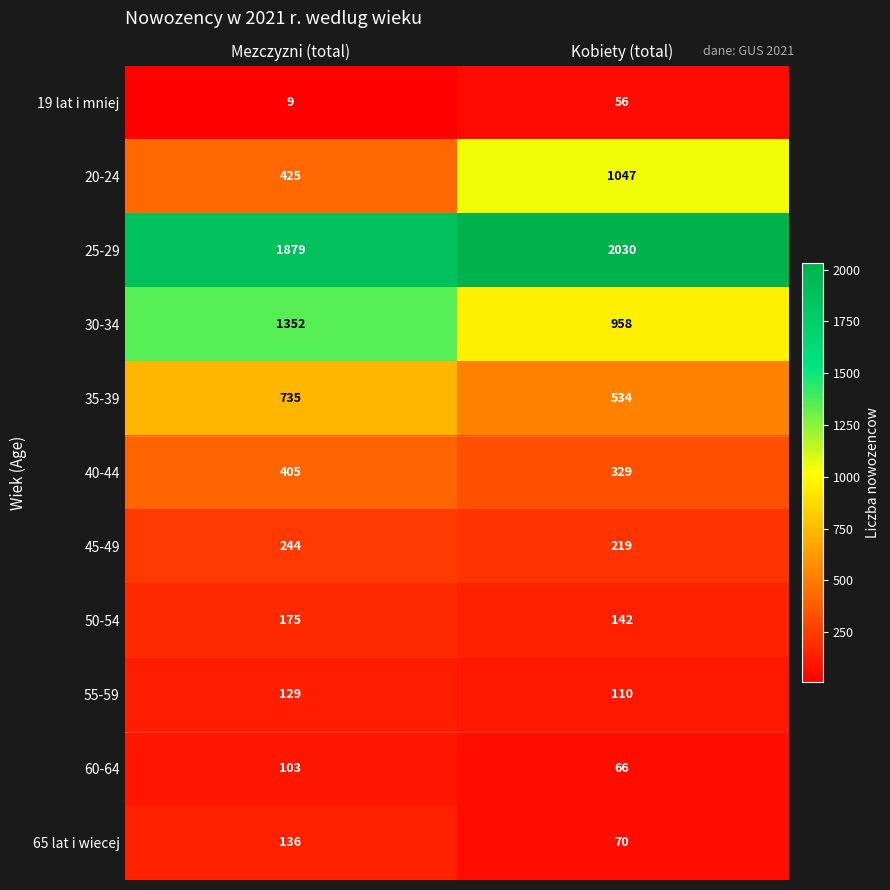

Reading left to right, extract all data points from this chart.

19 lat i mniej: Mezczyzni (total)=9	Kobiety (total)=56
20-24: Mezczyzni (total)=425	Kobiety (total)=1047
25-29: Mezczyzni (total)=1879	Kobiety (total)=2030
30-34: Mezczyzni (total)=1352	Kobiety (total)=958
35-39: Mezczyzni (total)=735	Kobiety (total)=534
40-44: Mezczyzni (total)=405	Kobiety (total)=329
45-49: Mezczyzni (total)=244	Kobiety (total)=219
50-54: Mezczyzni (total)=175	Kobiety (total)=142
55-59: Mezczyzni (total)=129	Kobiety (total)=110
60-64: Mezczyzni (total)=103	Kobiety (total)=66
65 lat i wiecej: Mezczyzni (total)=136	Kobiety (total)=70